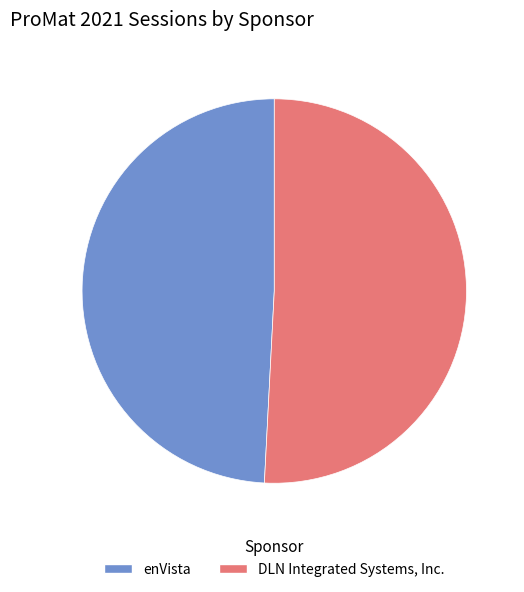

Is it true that DLN Integrated Systems, Inc. is 51% of the pie?

True